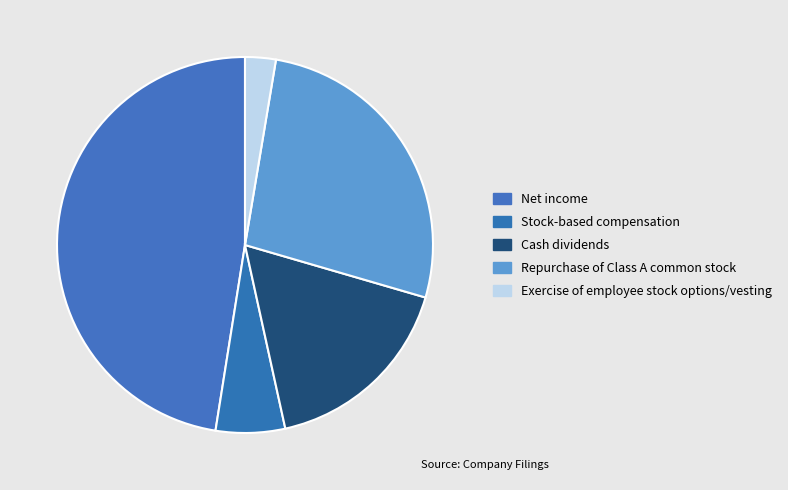

Approximately how many times larger is the value at Repurchase of Class A common stock compared to Cash dividends?

1.6